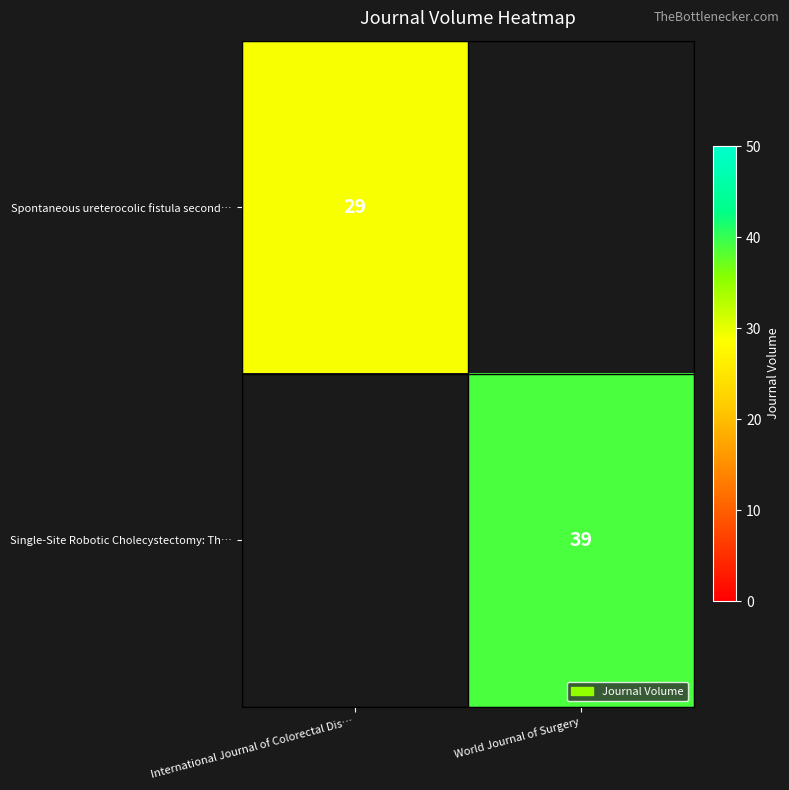

The value of Single-Site Robotic Cholecystectomy: Th… at World Journal of Surgery is 39. True or false?

True